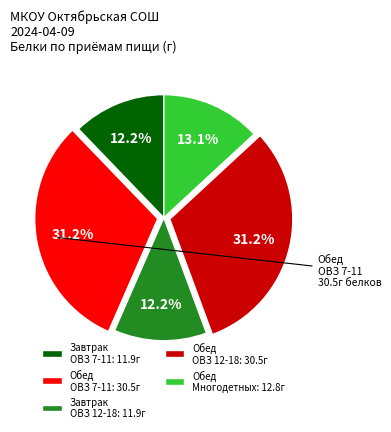

Combined, do Обед ОВЗ 7-11: 30.5г and Обед Многодетных: 12.8г account for over 50%?

No